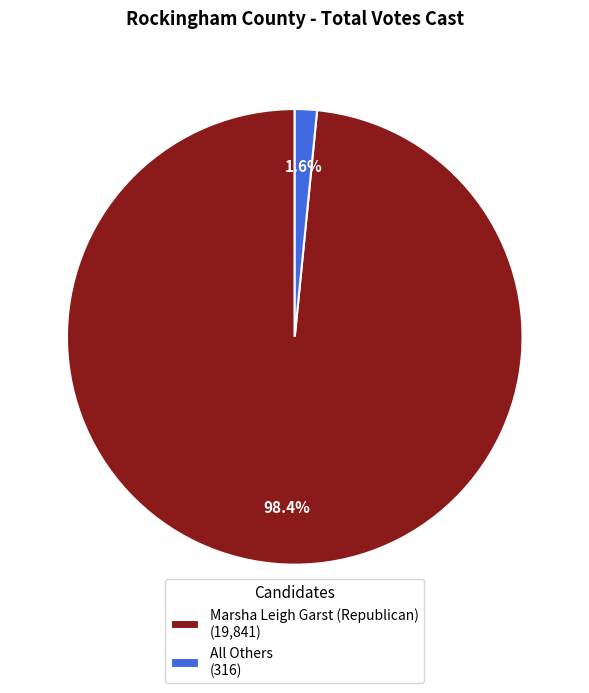

Count the number of slices in the pie.

2